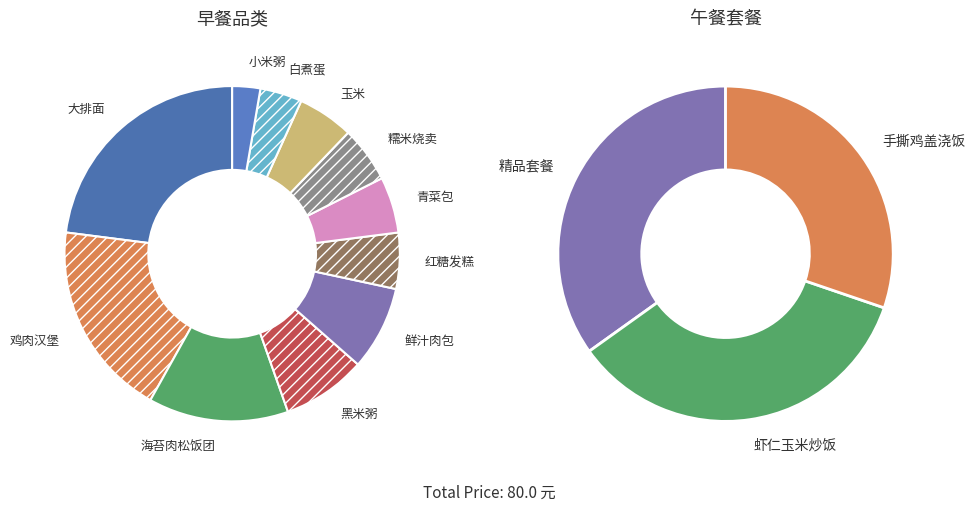

To the nearest percent, what is the average slice percentage?

9%